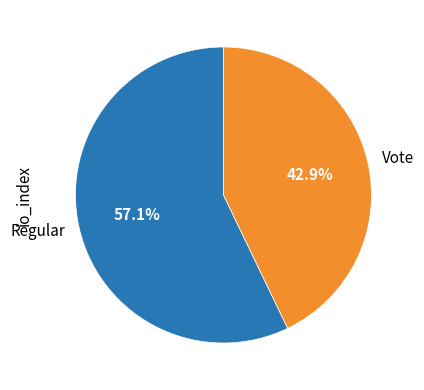

How much of the chart is everything except Vote?

57.1%